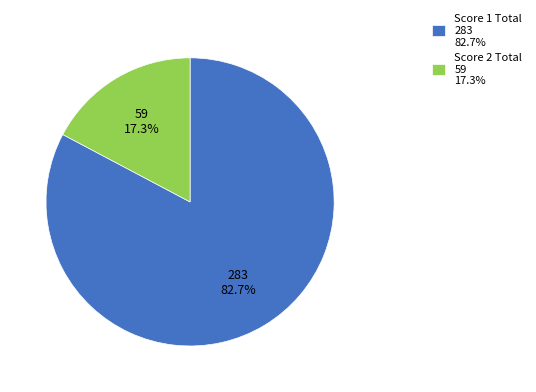

Which category accounts for the majority?

Score 1 Total 283 82.7%